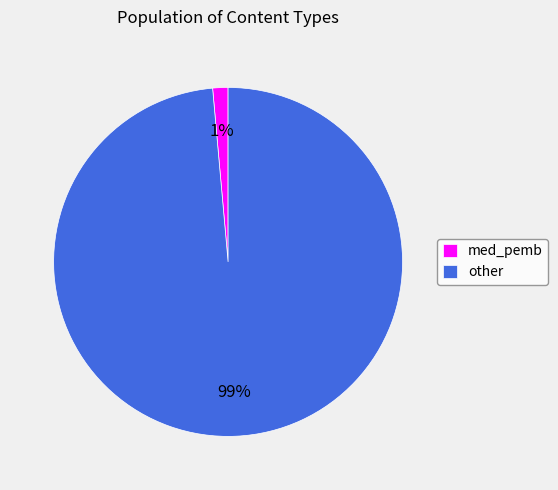

To the nearest percent, what percentage of the pie is med_pemb?

1%